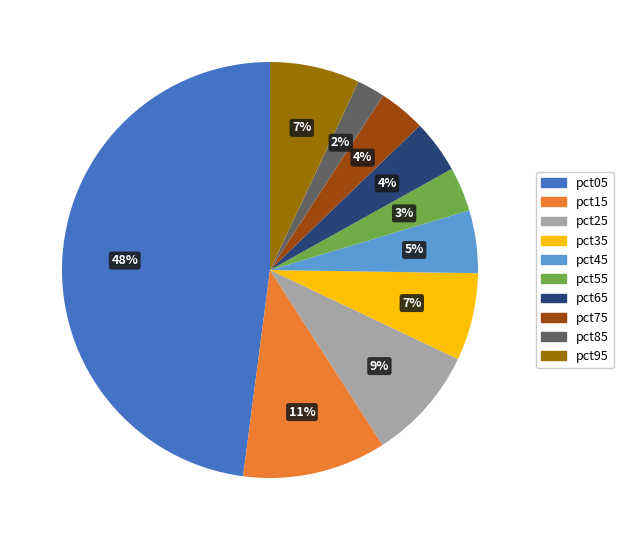

Combined, do pct85 and pct45 account for over 50%?

No